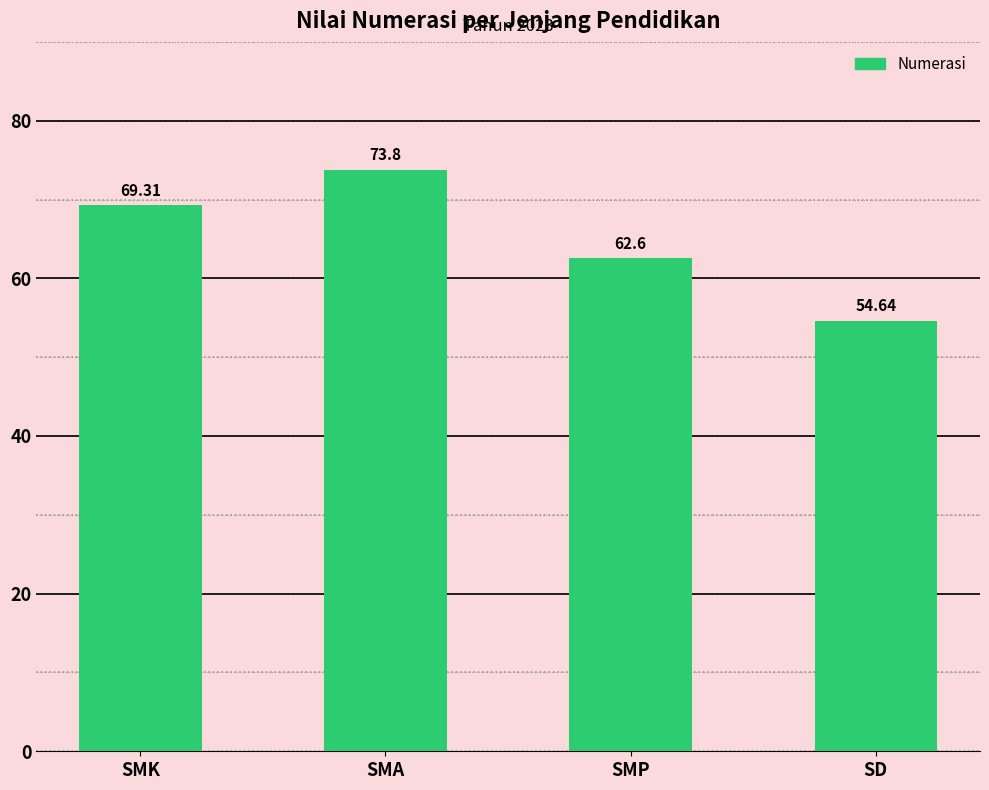

What is the difference between the values at SMP and SMK?

6.7